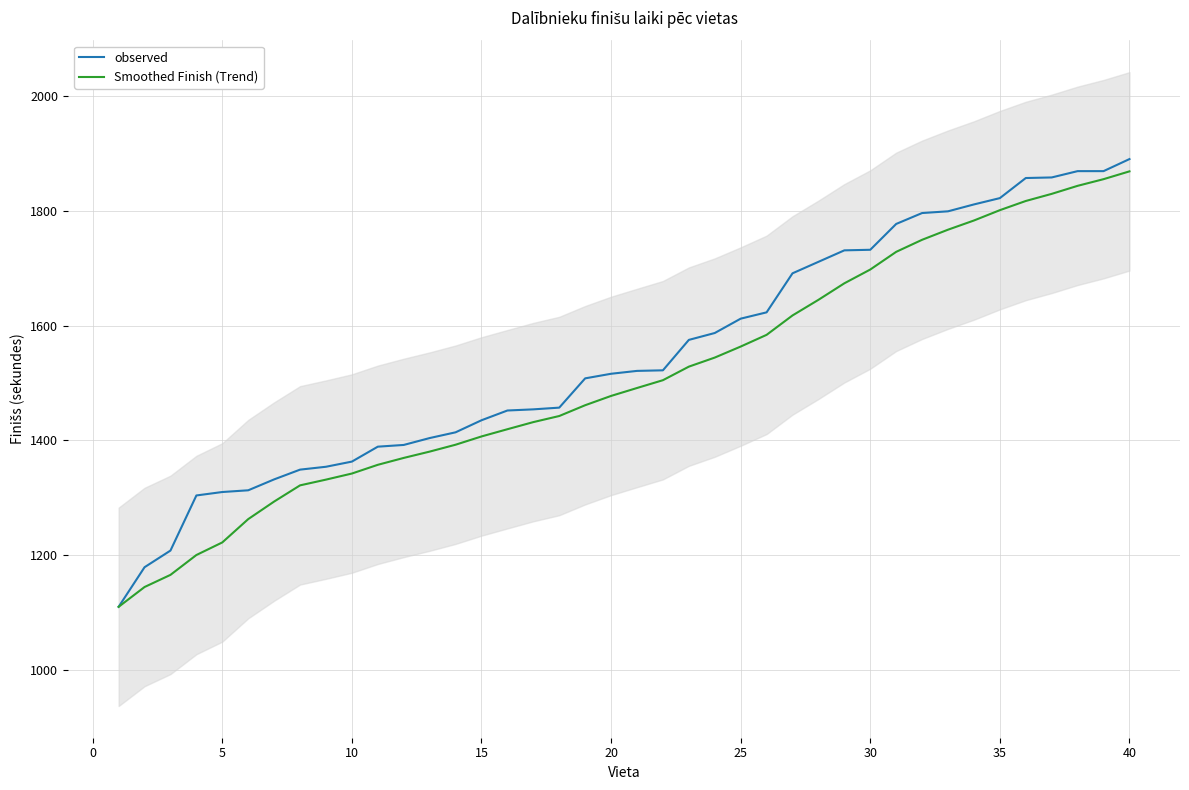

What is the value of the observed point at the 35th from the left?

1822.0